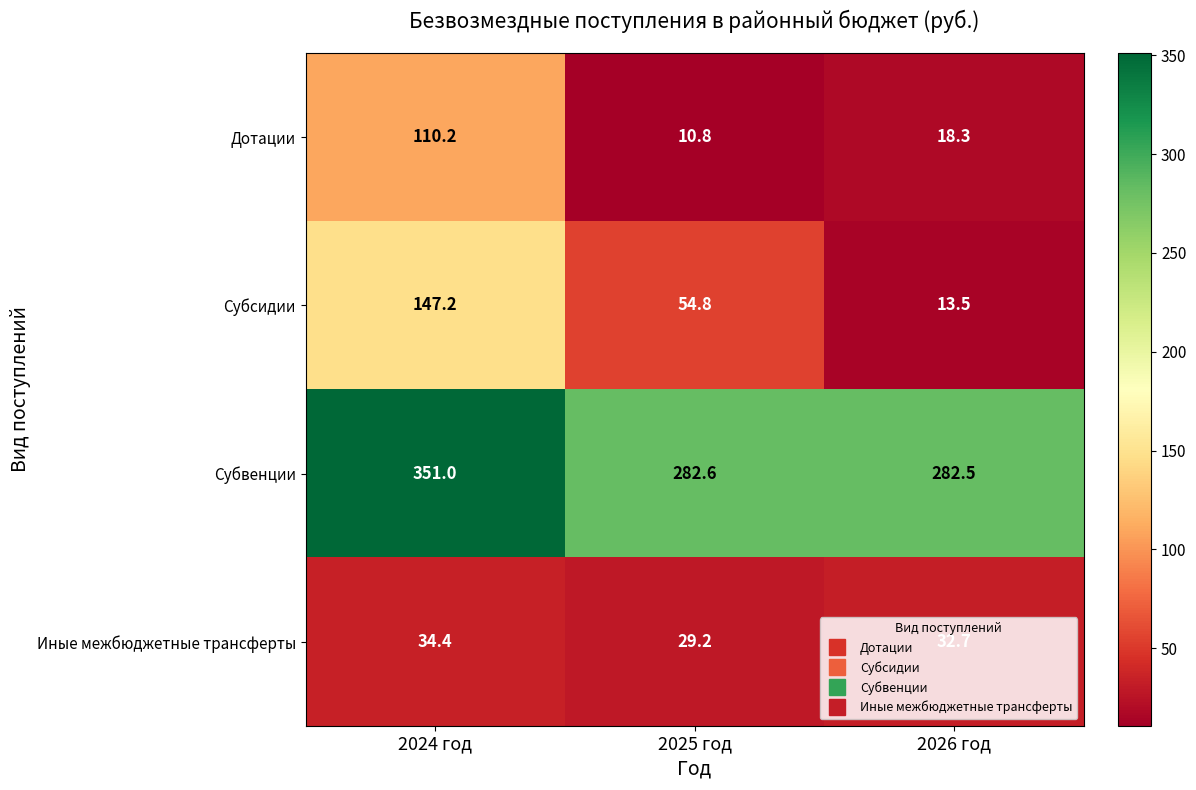

What is the approximate value of Дотации at 2024 год?

110.2